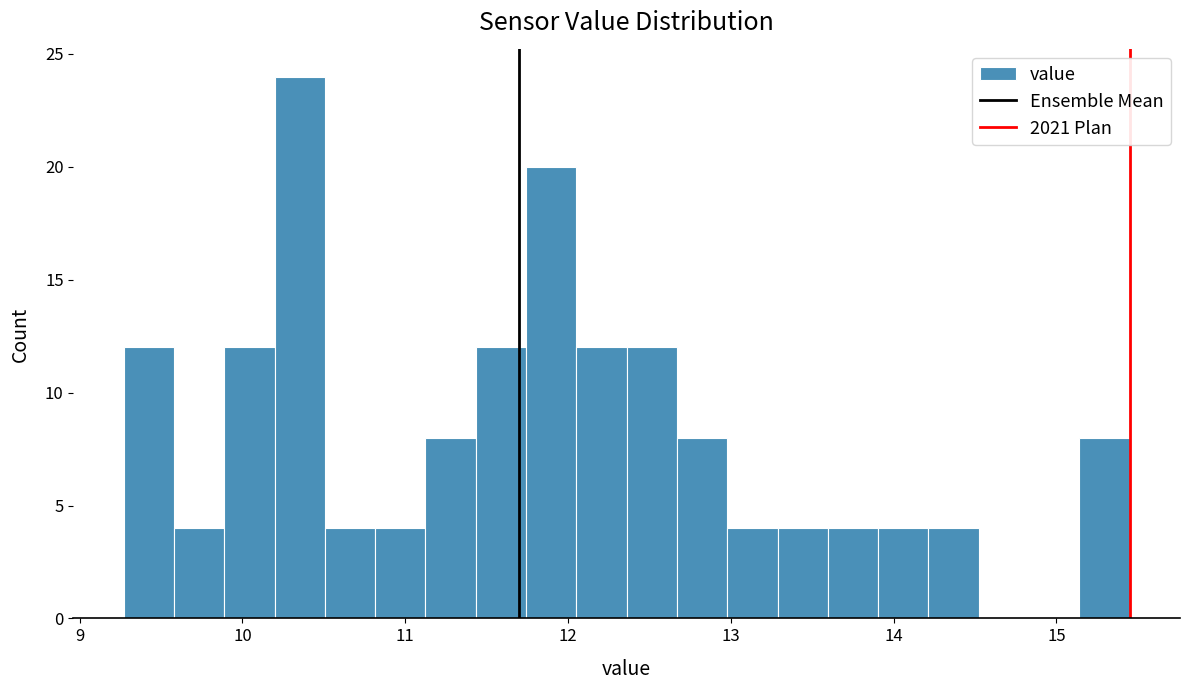

Around what value on the x-axis is the tallest bar? Give the approximate position of its centre, as read against the axis.

10.4